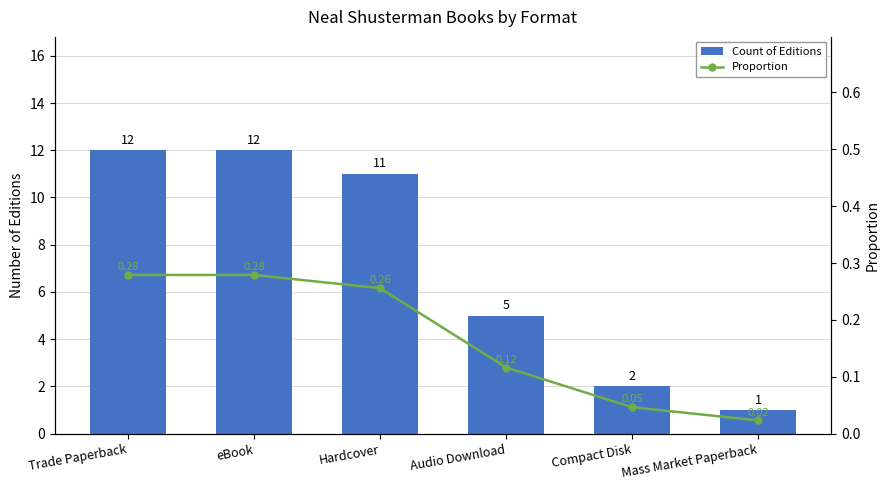

List the labels in order of Proportion value, smallest first.

Mass Market Paperback, Compact Disk, Audio Download, Hardcover, Trade Paperback, eBook